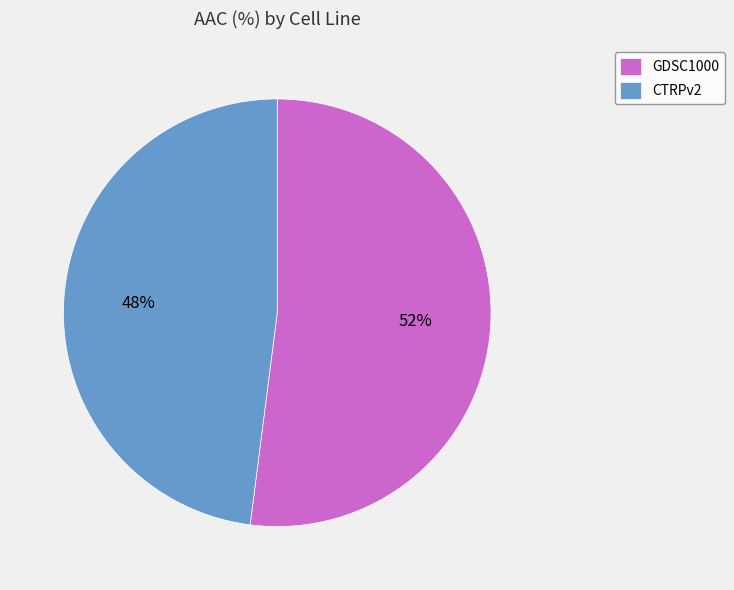

Which slice represents more than half of the pie?

GDSC1000